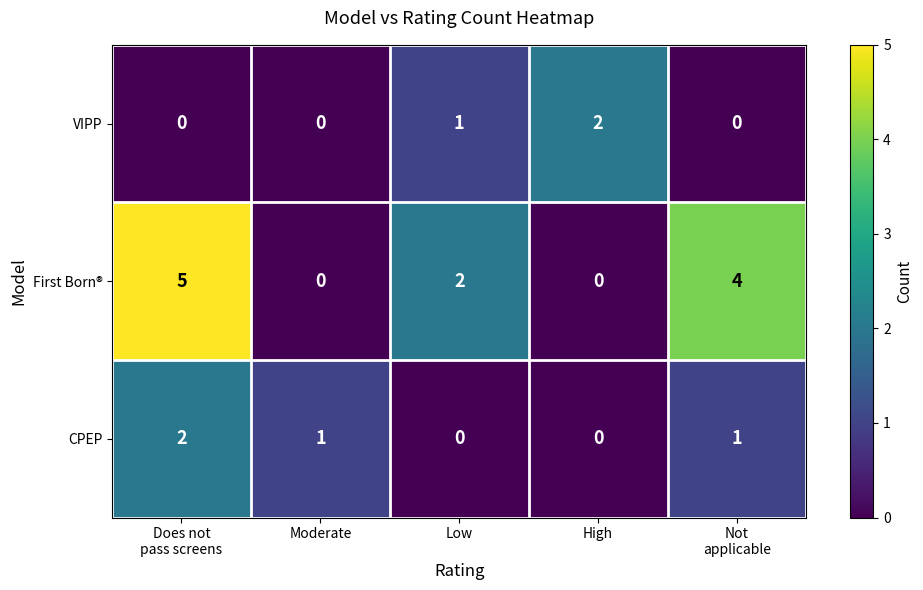

Reading left to right, transcribe all the data shown in this chart.

VIPP: 0	0	1	2	0
First Born®: 5	0	2	0	4
CPEP: 2	1	0	0	1